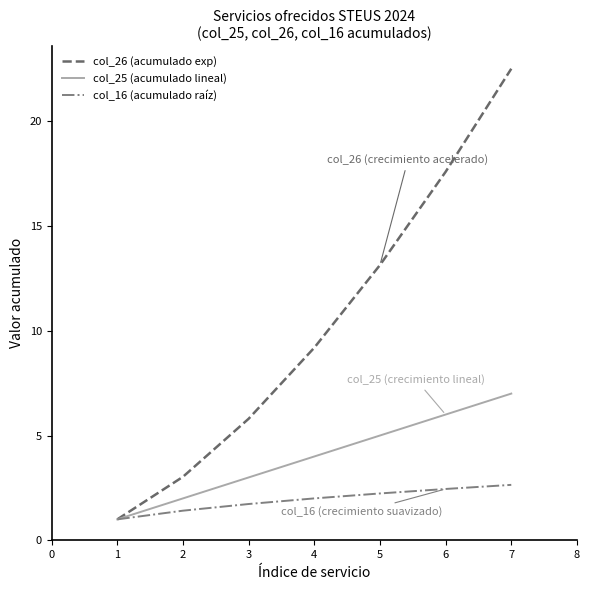

Which series changed the most between 2 and 6?

col_26 (acumulado exp)